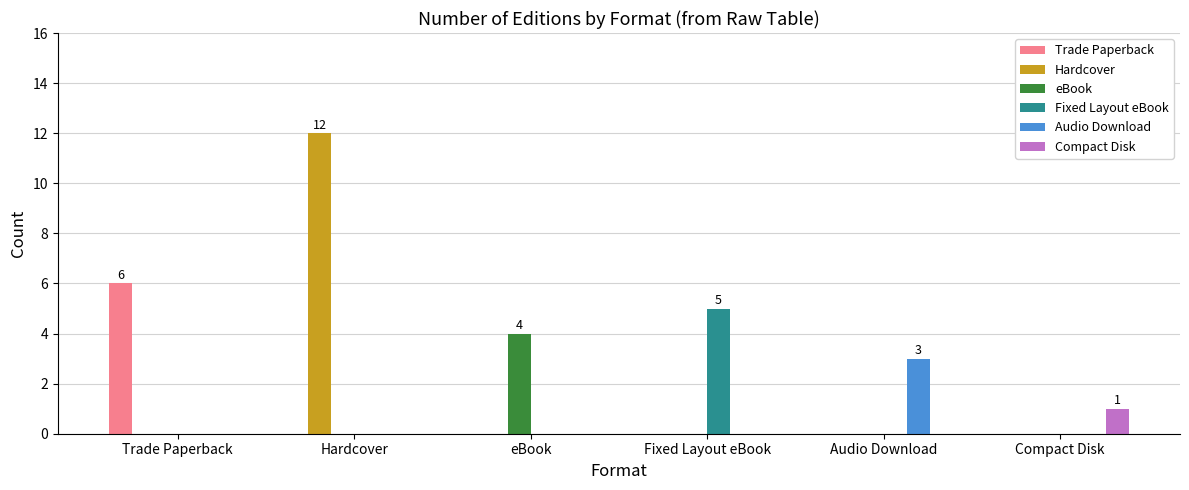

Reading left to right, what are all the values shown in this chart?

Trade Paperback: 6	0	0	0	0	0
Hardcover: 0	12	0	0	0	0
eBook: 0	0	4	0	0	0
Fixed Layout eBook: 0	0	0	5	0	0
Audio Download: 0	0	0	0	3	0
Compact Disk: 0	0	0	0	0	1